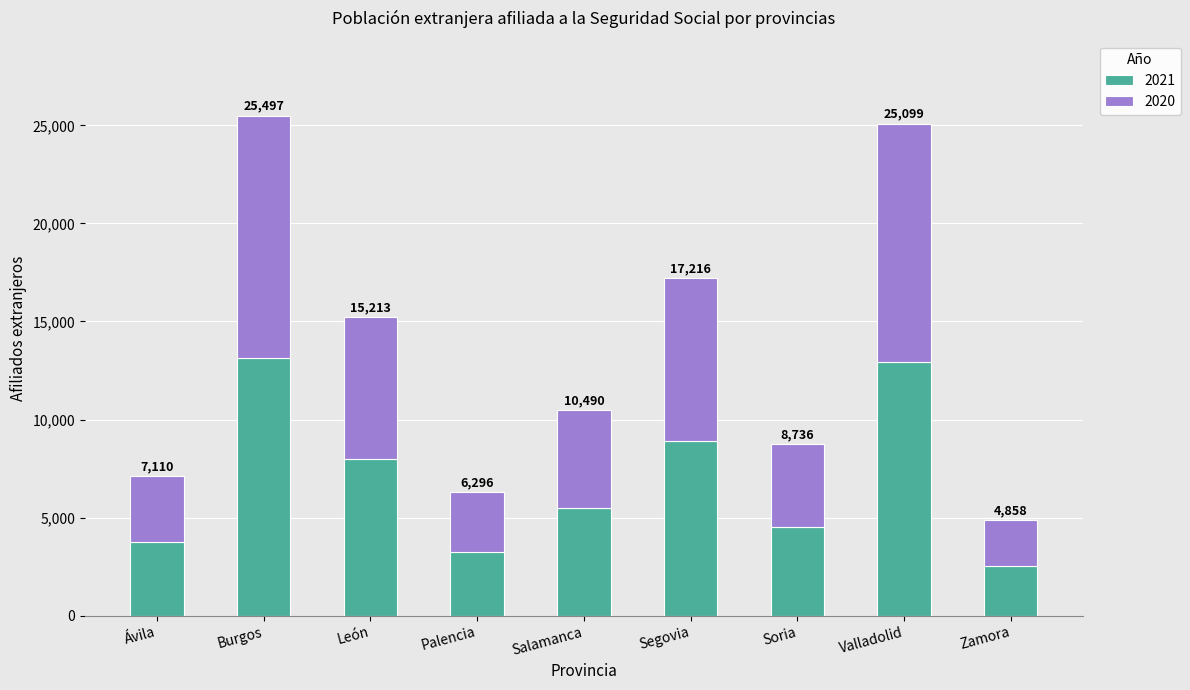

Are the bars grouped side by side (vs. stacked)?

No